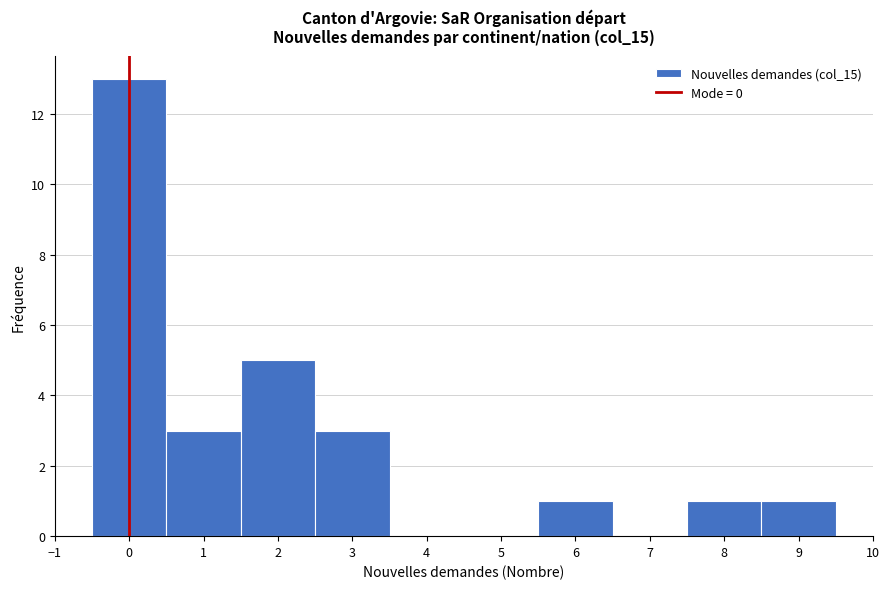

Reading left to right, transcribe this chart: for each bar, give the range it covers on the x-axis and its height. The values are not printed on the chart, so give them approximately, as read against the axis.

-0.5 to 0.5: 13
0.5 to 1.5: 3
1.5 to 2.5: 5
2.5 to 3.5: 3
3.5 to 4.5: 0
4.5 to 5.5: 0
5.5 to 6.5: 1
6.5 to 7.5: 0
7.5 to 8.5: 1
8.5 to 9.5: 1